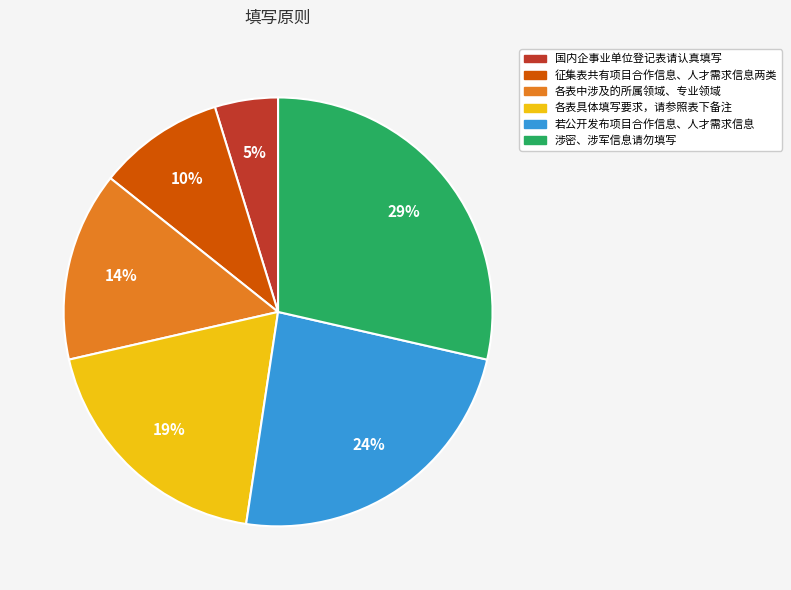

True or false: 若公开发布项目合作信息、人才需求信息 accounts for 24% of the total.

True